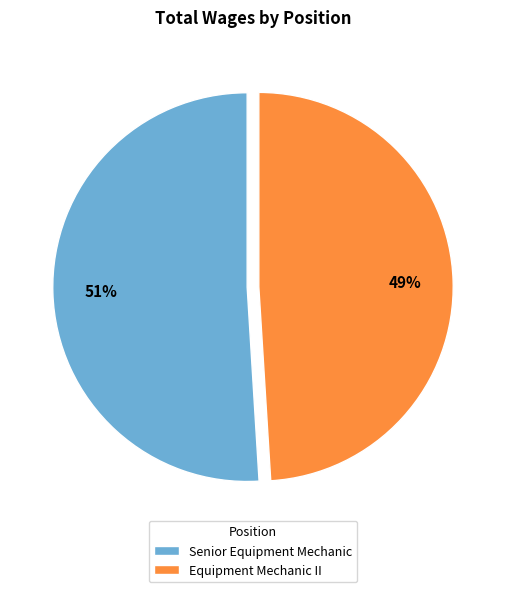

How many segments does this pie chart have?

2